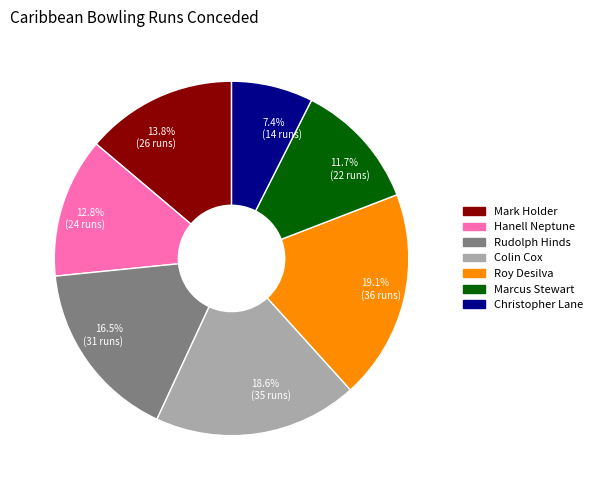

Is it true that Christopher Lane is 20% of the pie?

False